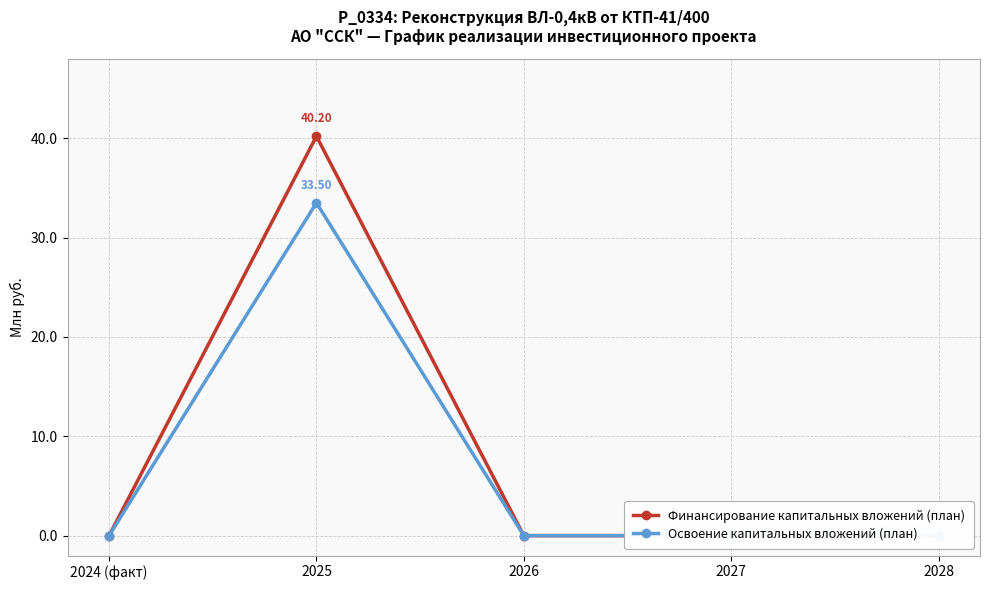

What is the label of the 3rd point from the left?

2026